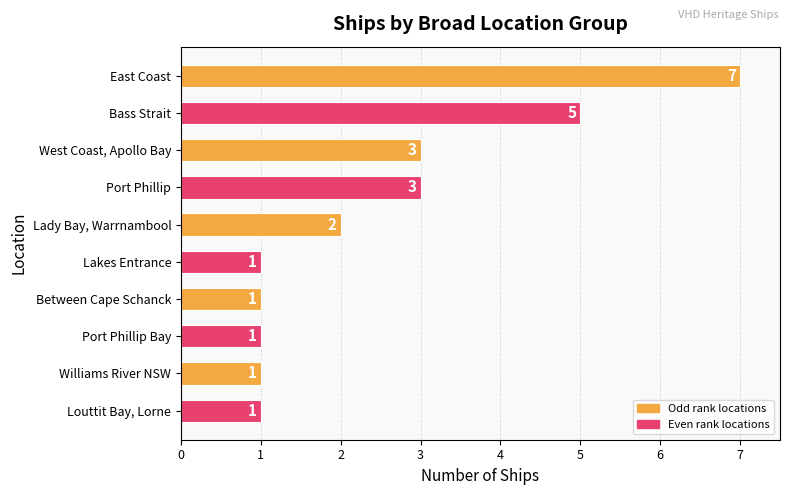

The chart shows a value of 0 at Williams River NSW. True or false?

False